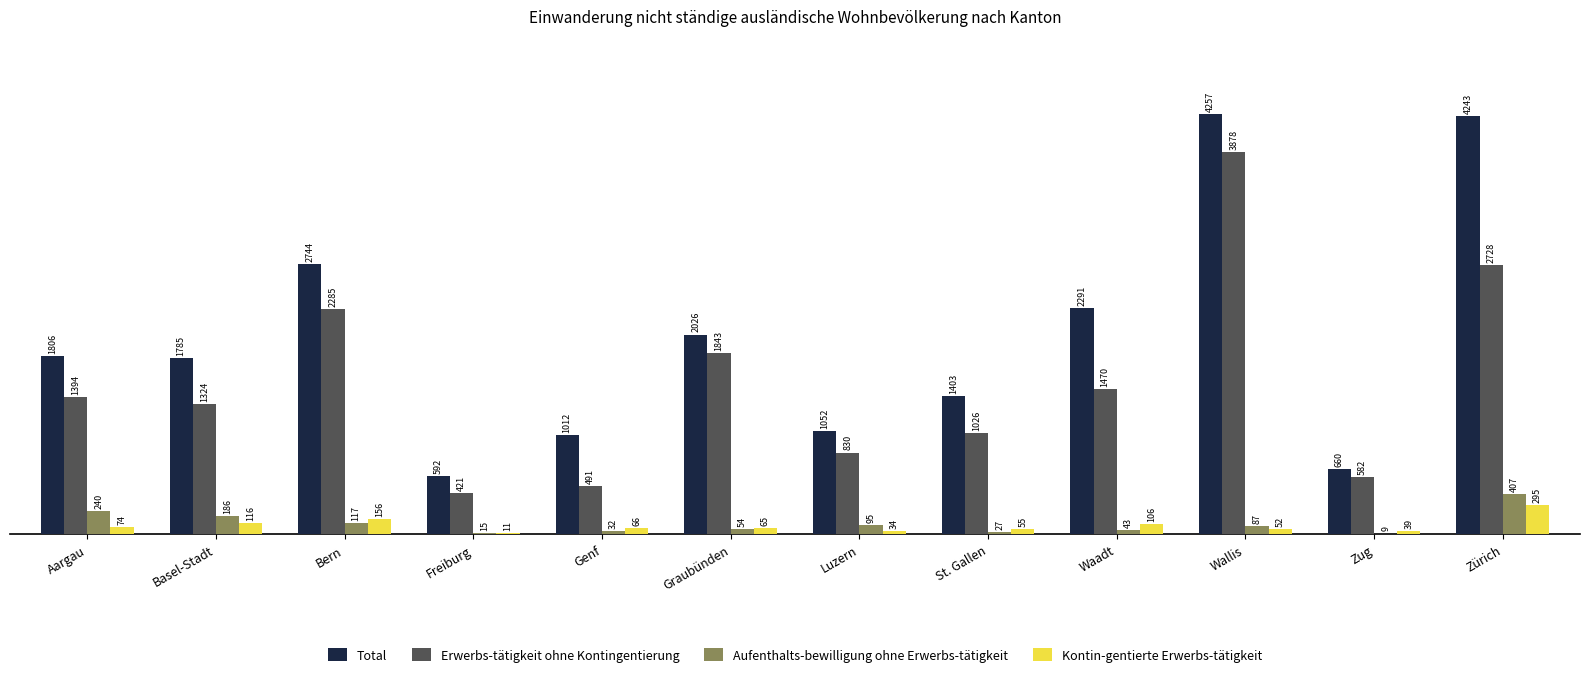

Between Bern and Graubünden, which series saw the biggest shift?

Total